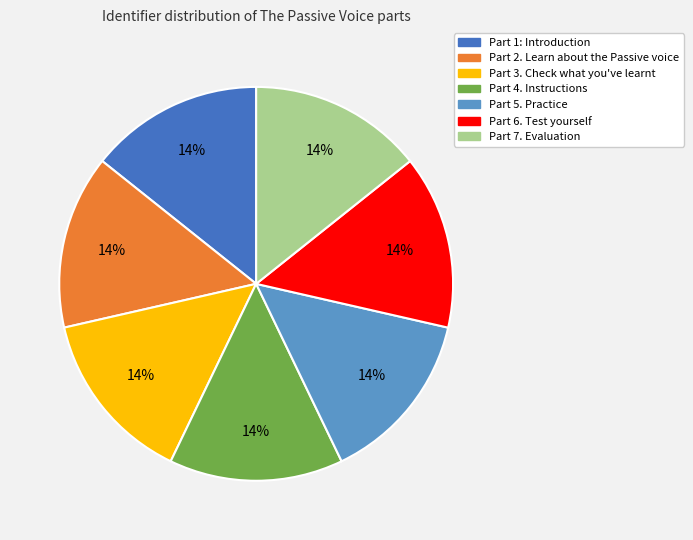

What is the ratio of the value at Part 3. Check what you've learnt to the value at Part 2. Learn about the Passive voice?

1.0